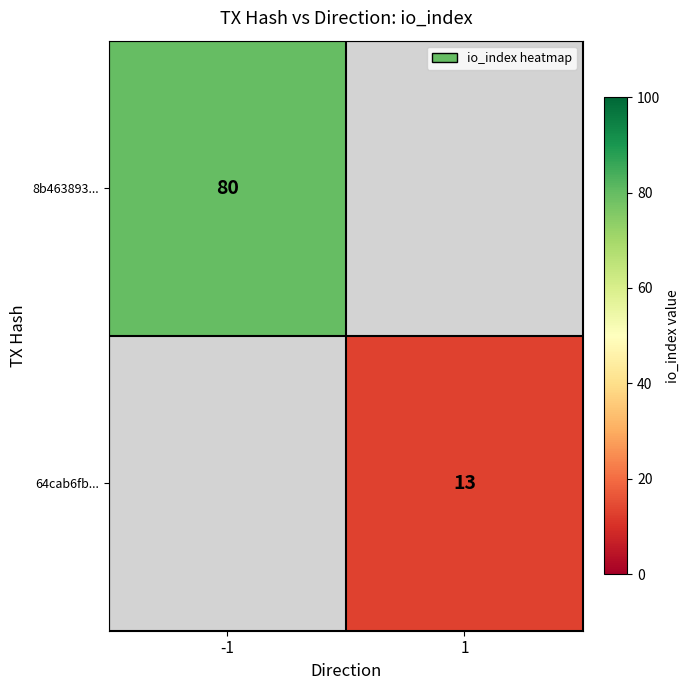

At how many categories does at least one series exceed 64?

1